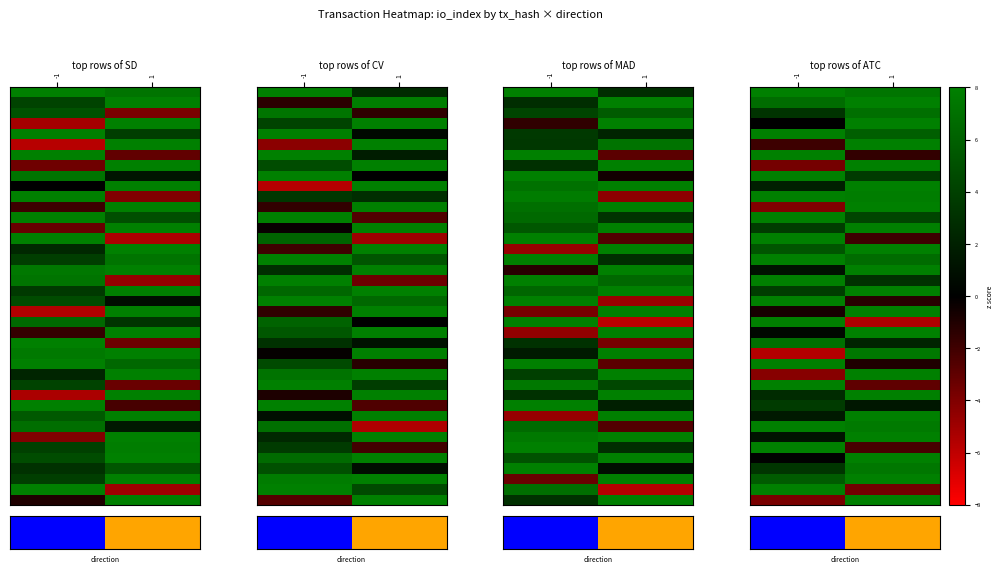

At how many categories does at least one series exceed 3?

2